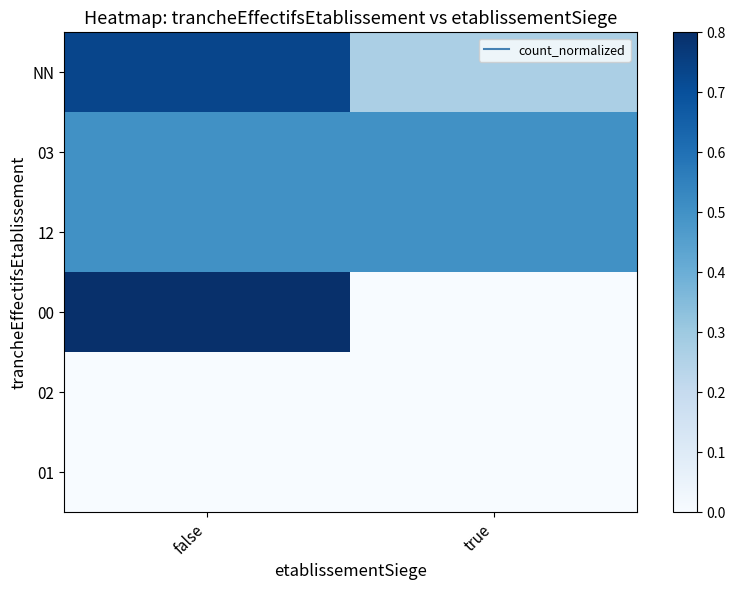

At which category is the sum across all series the highest?

false